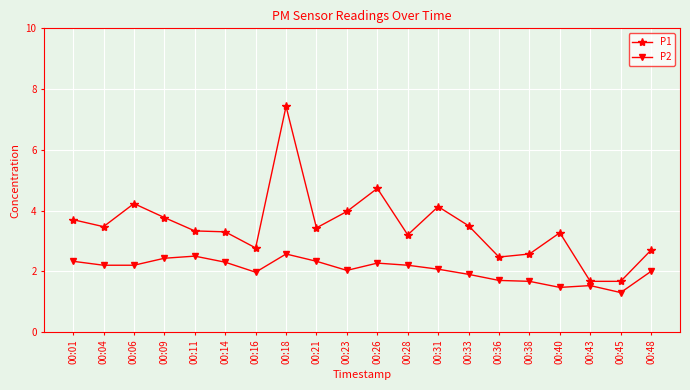

Reading right to left, extract all data points from this chart.

P1: 2.7	1.7	1.7	3.3	2.6	2.5	3.5	4.1	3.2	4.7	4.0	3.4	7.4	2.8	3.3	3.3	3.8	4.2	3.5	3.7
P2: 2.0	1.3	1.5	1.5	1.7	1.7	1.9	2.1	2.2	2.3	2.0	2.3	2.6	2.0	2.3	2.5	2.4	2.2	2.2	2.3